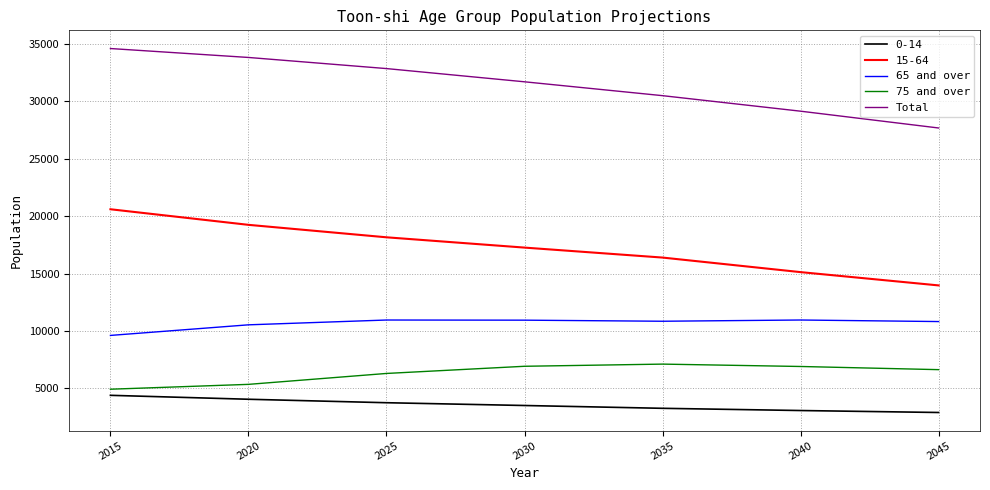

Count the number of categories in the chart.

7